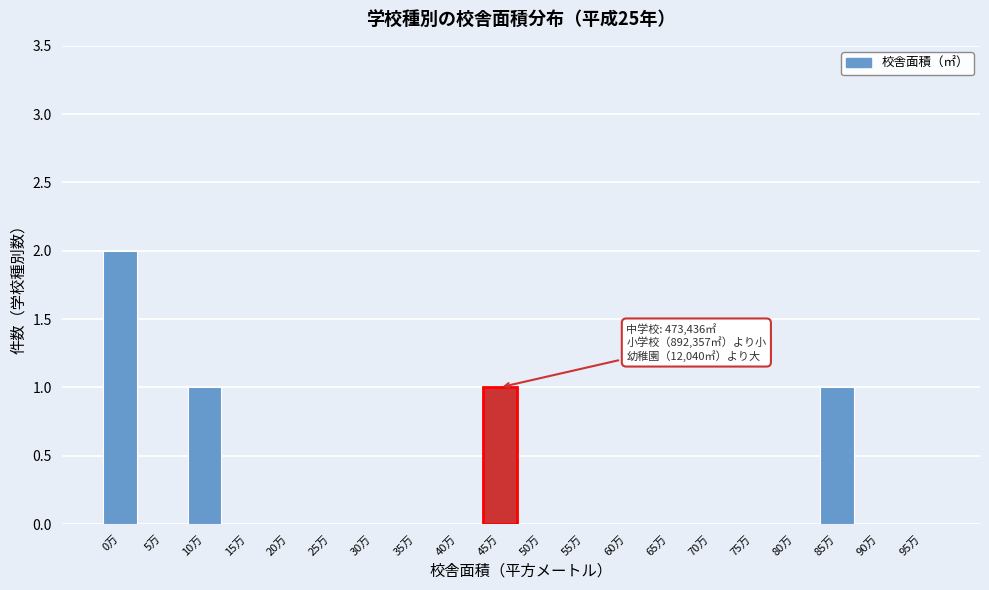

Reading left to right, what are all the values shown in this chart?

0万=2	5万=0	10万=1	15万=0	20万=0	25万=0	30万=0	35万=0	40万=0	45万=1	50万=0	55万=0	60万=0	65万=0	70万=0	75万=0	80万=0	85万=1	90万=0	95万=0